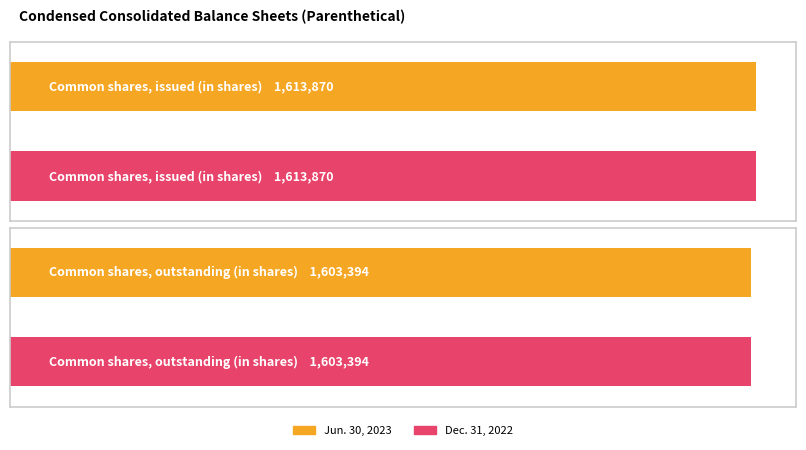

How many series are shown in this chart?

2